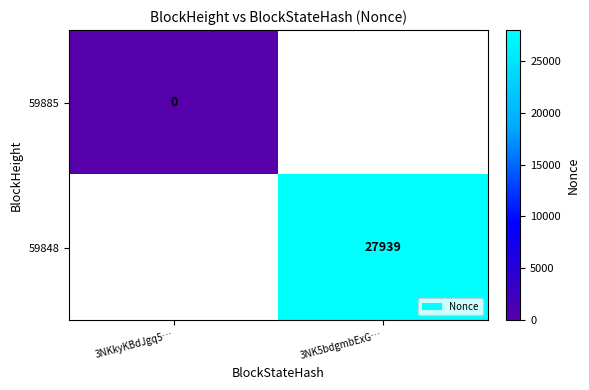

How many data points does each series have?

2